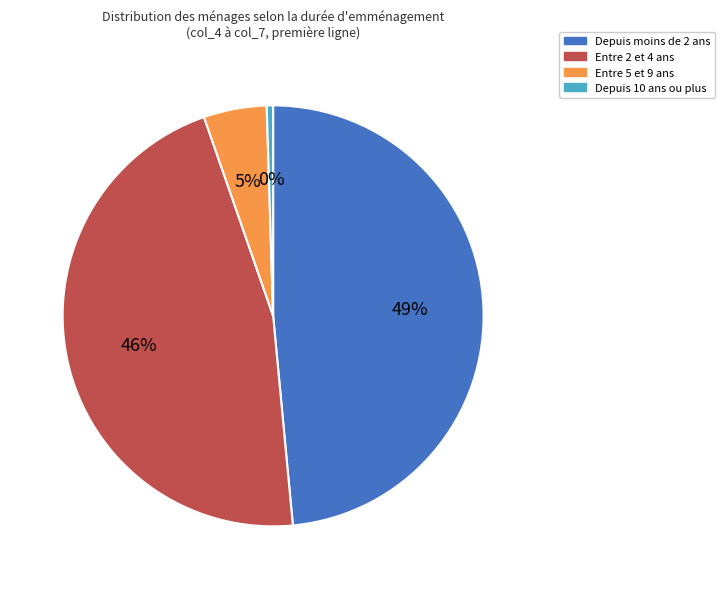

How many segments does this pie chart have?

4